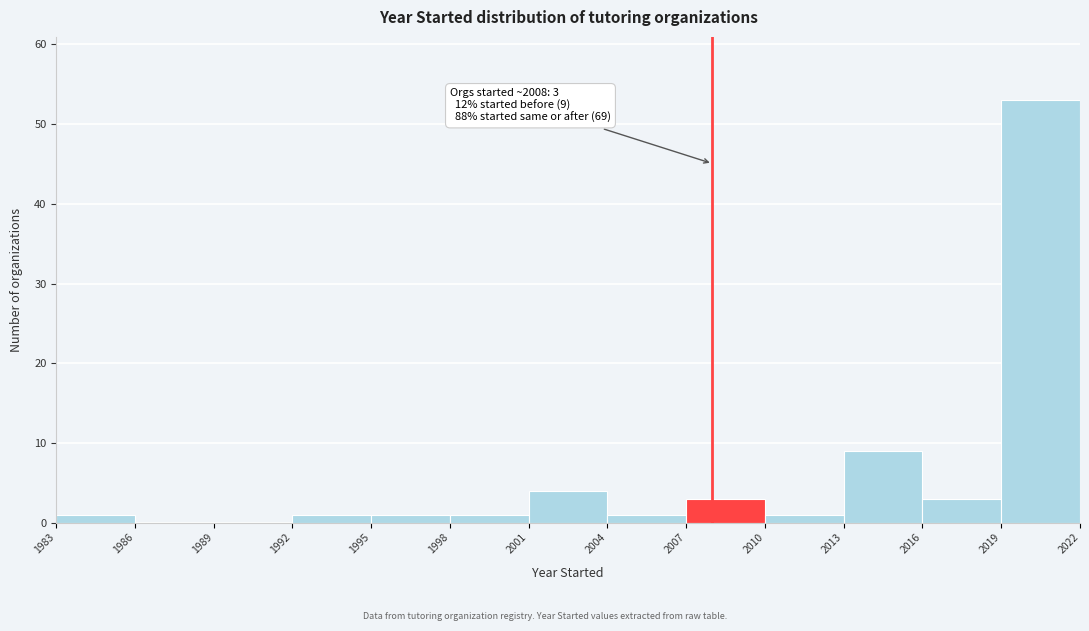

Which range on the x-axis has the tallest bar?

2019 to 2022